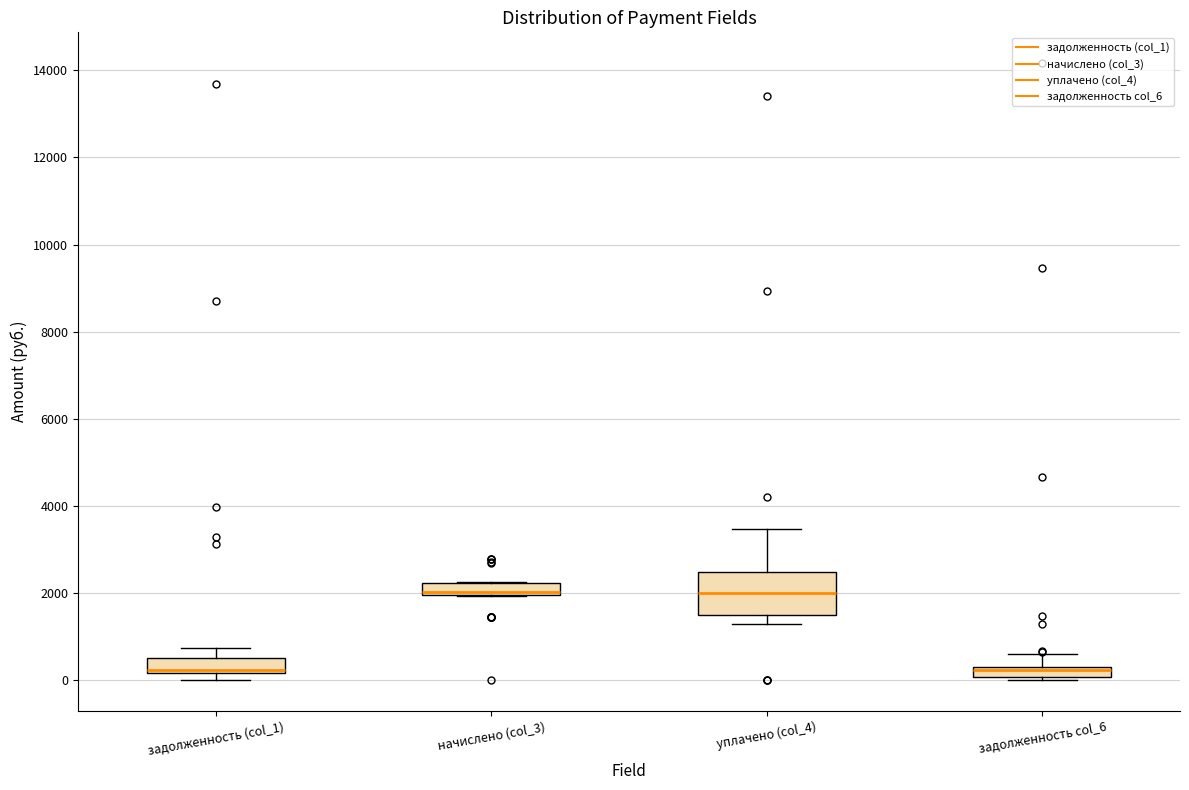

Comparing the boxes themselves (not the whiskers), which one is the tallest?

уплачено (col_4)